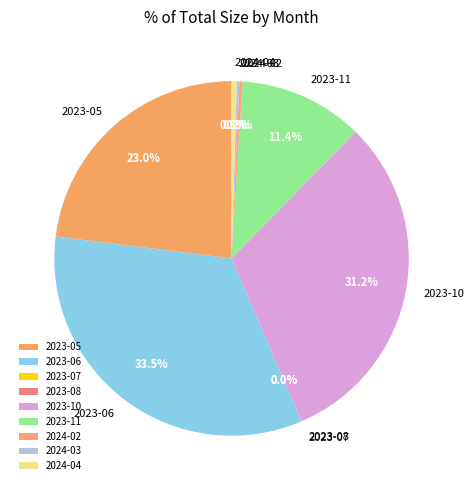

Is there a majority slice in this chart?

No